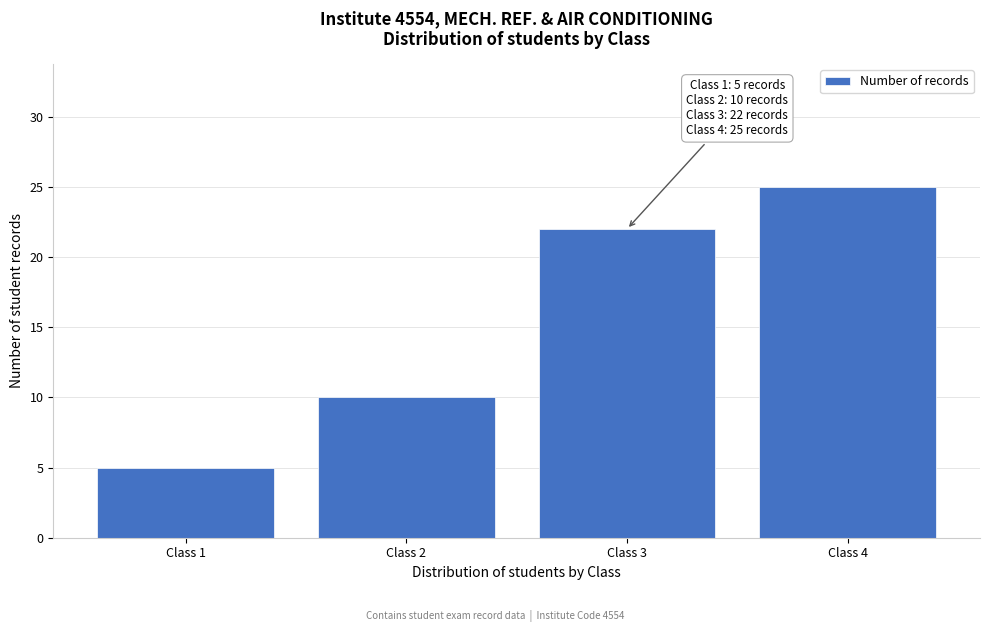

Reading left to right, what are all the values shown in this chart?

Class 1=5	Class 2=10	Class 3=22	Class 4=25